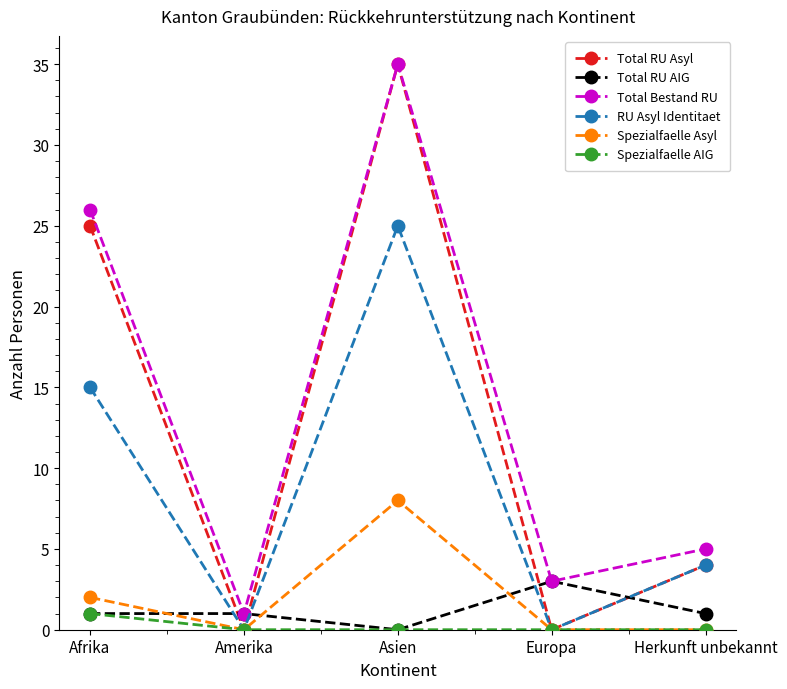

What is the label of the 3rd point from the left?

Asien